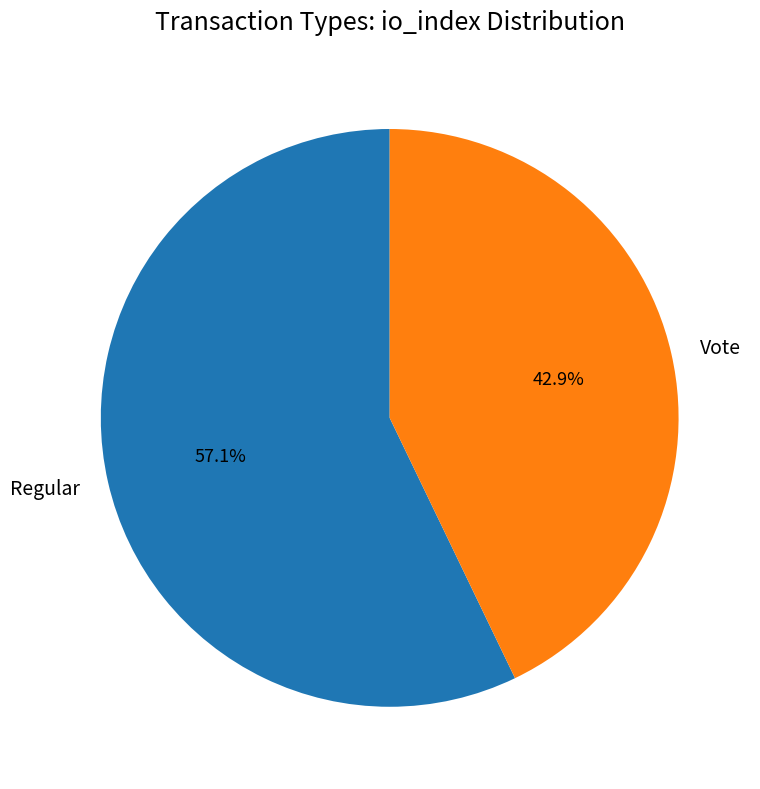

To the nearest percent, what is the difference between the largest and smallest slice percentages?

14%